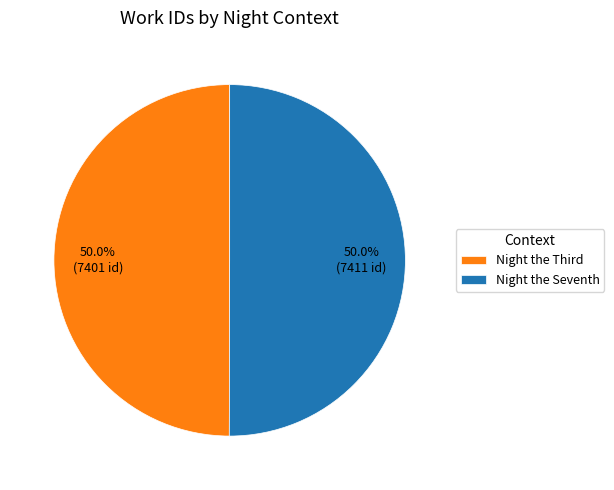

What percentage is NOT represented by Night the Seventh?

50.0%